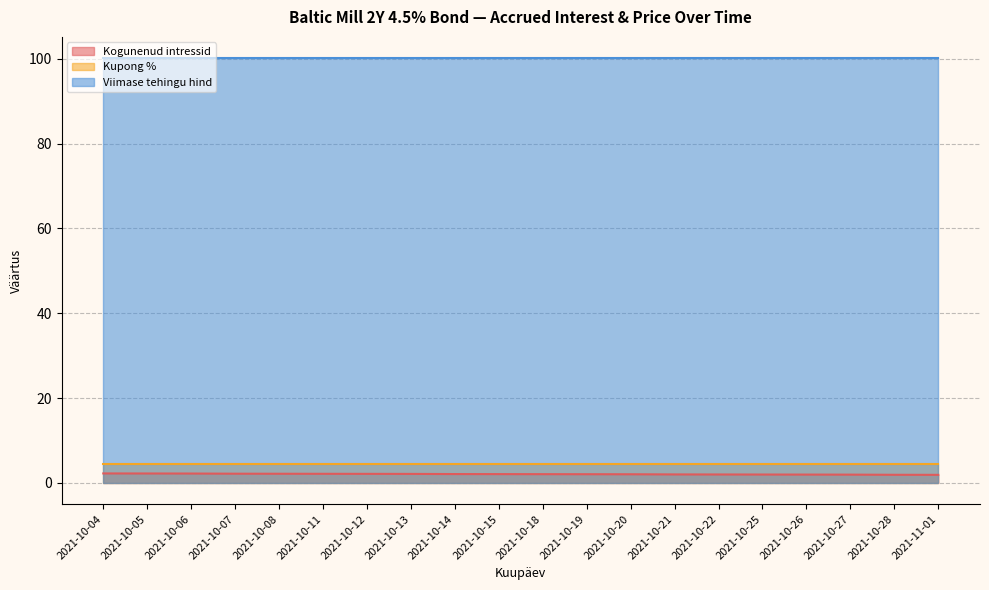

Which series has the largest total across all categories?

Viimase tehingu hind